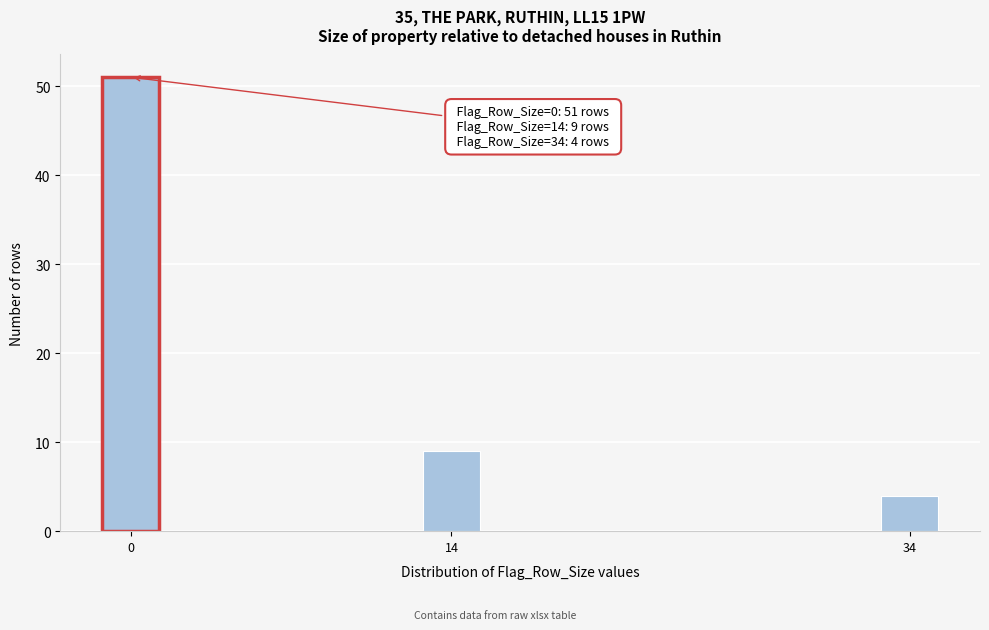

Reading left to right, list all the values displayed in this chart.

51	9	4